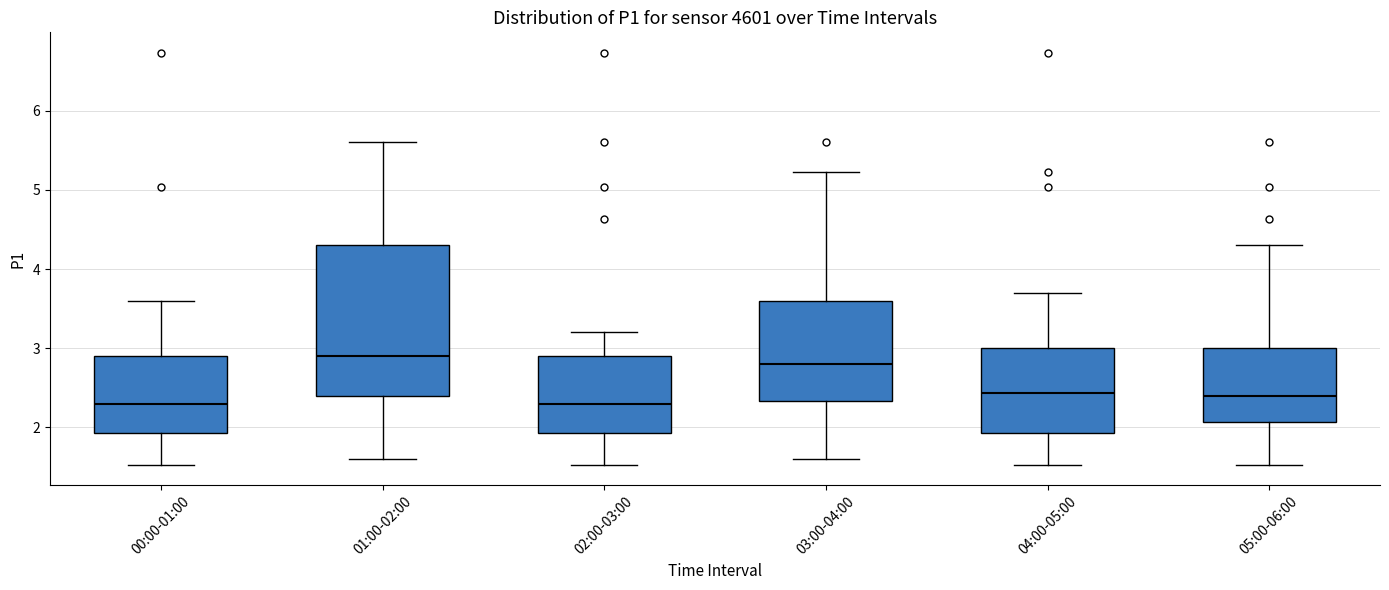

Where is the lower edge of the box for 00:00-01:00 on the y-axis? The values are not printed on the chart, so give them approximately, as read against the axis.

1.9